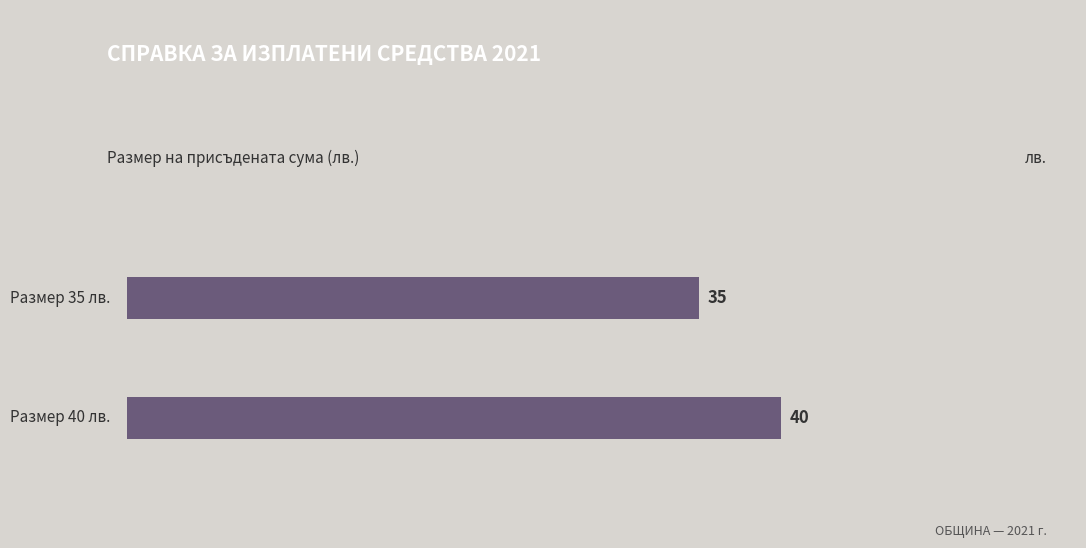

How many bars are there in total?

2